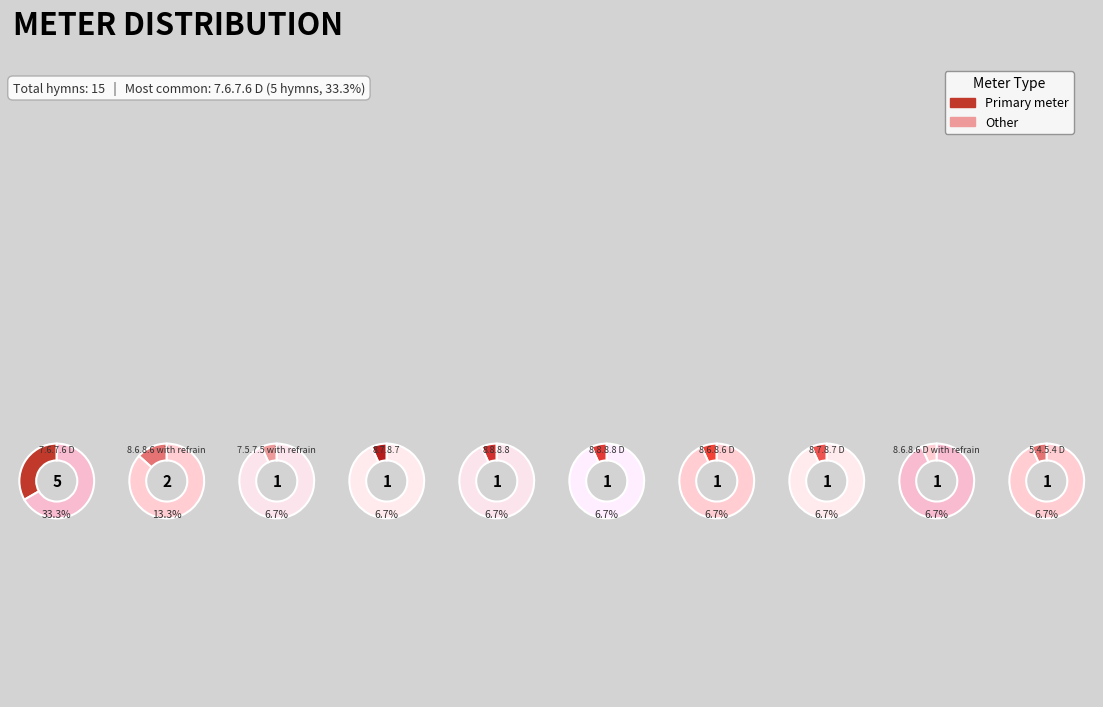

What is the largest slice in the pie chart?

7.6.7.6 D